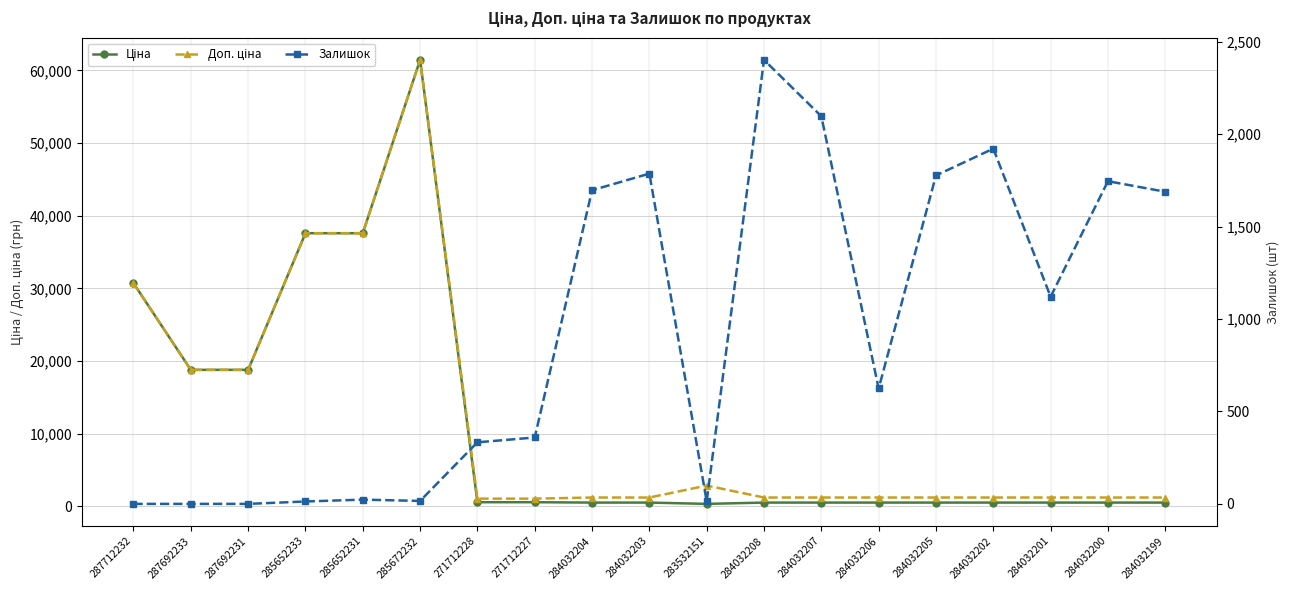

Between 284032205 and 285652231, which is larger?

285652231